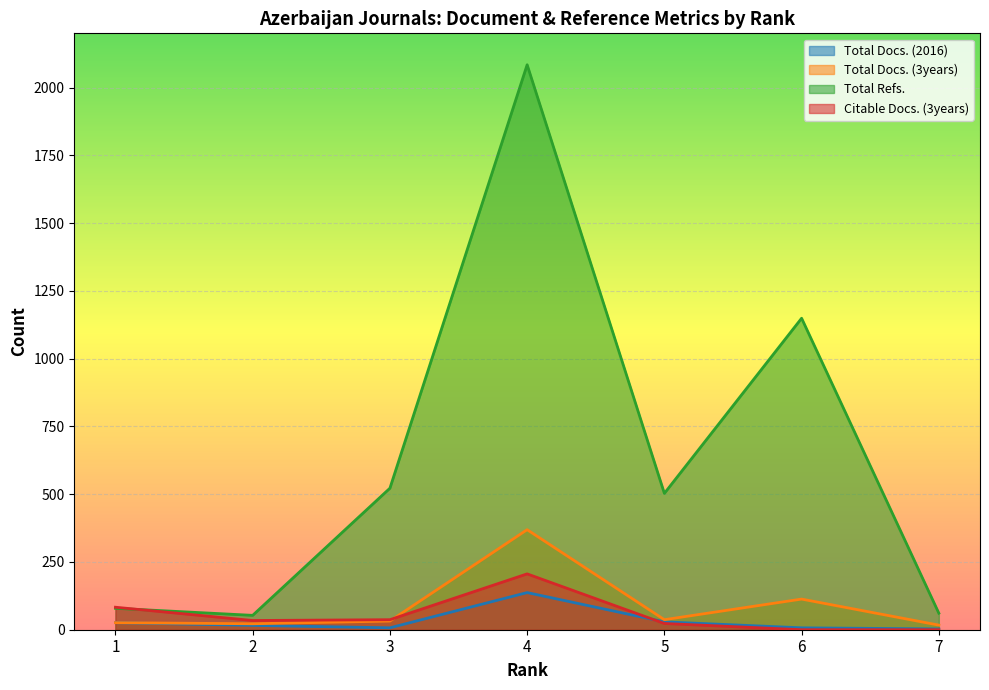

How many series are shown in this chart?

4